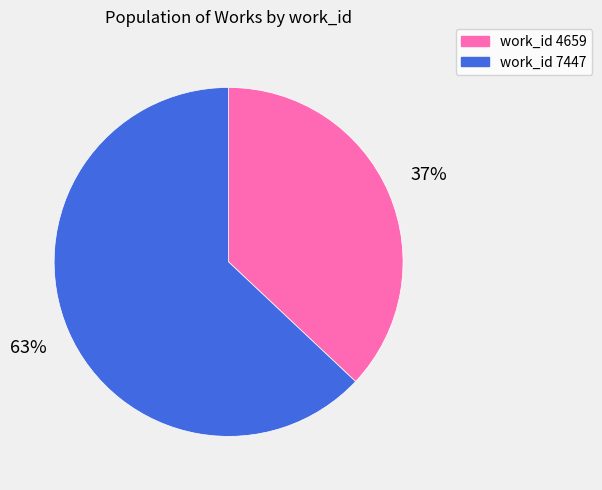

The work_id 4659 slice represents 37% of the pie. True or false?

True